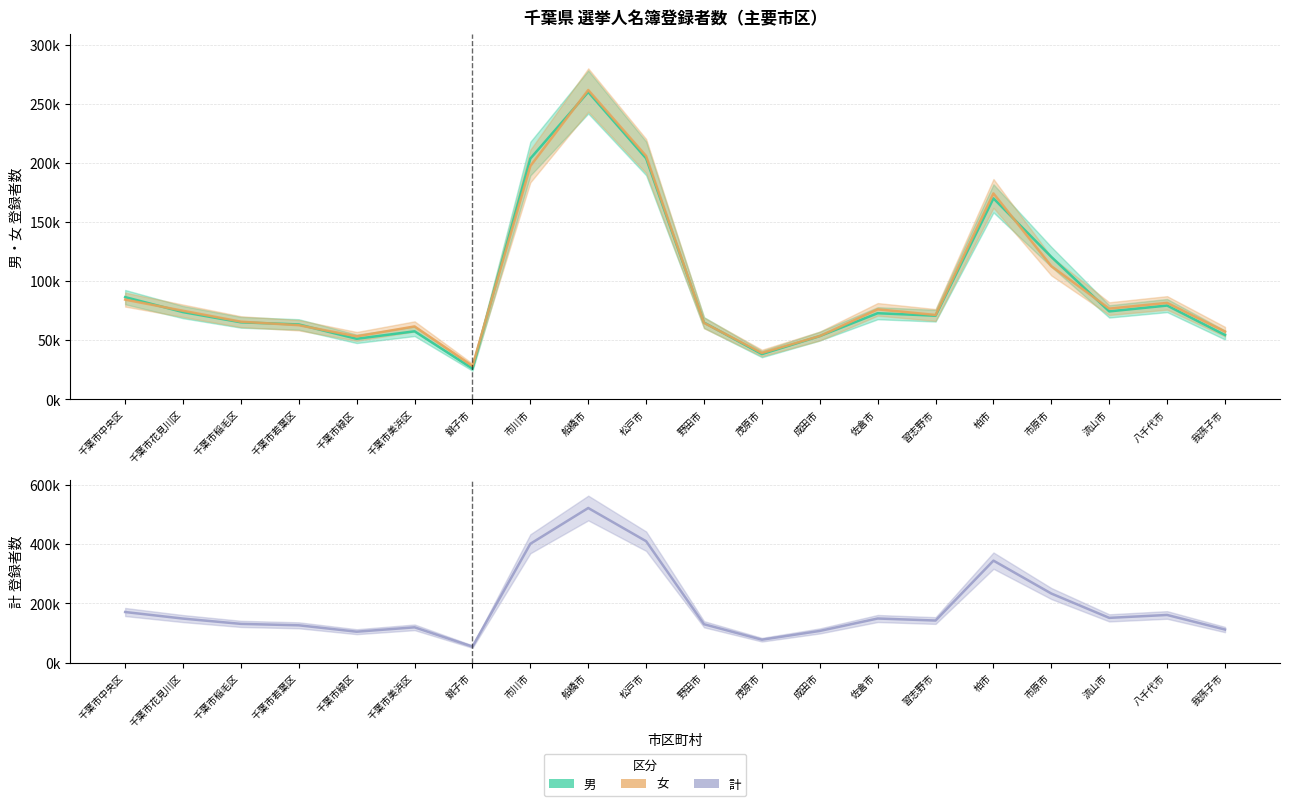

What is the difference between the maximum and minimum values in the 男 series?

233935